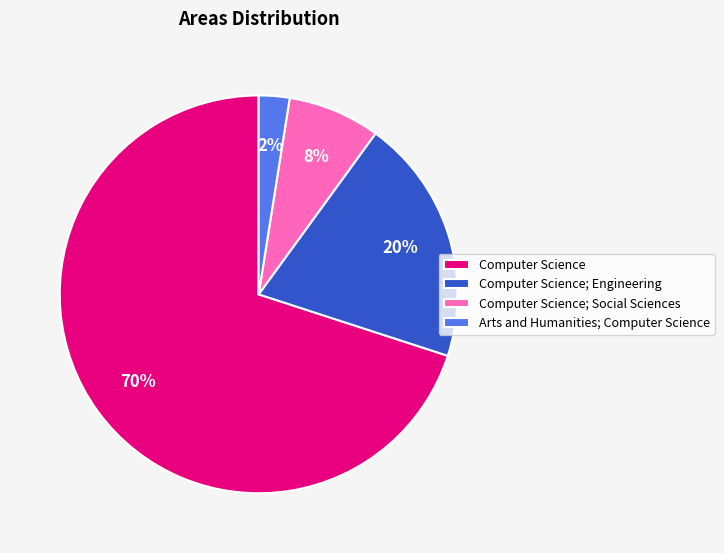

To the nearest percent, what percentage of the pie is Computer Science; Social Sciences?

8%